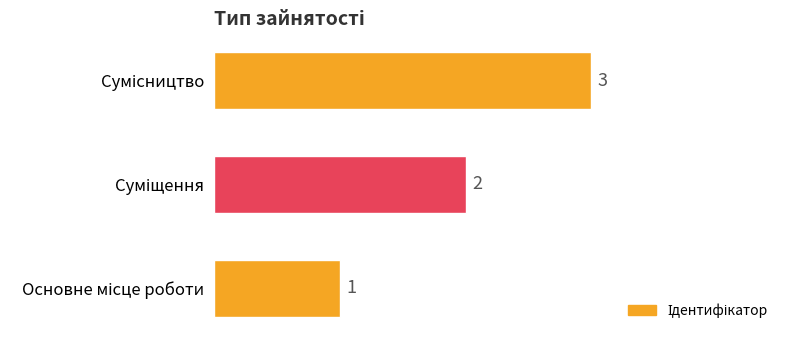

What is the sum of all values?

6